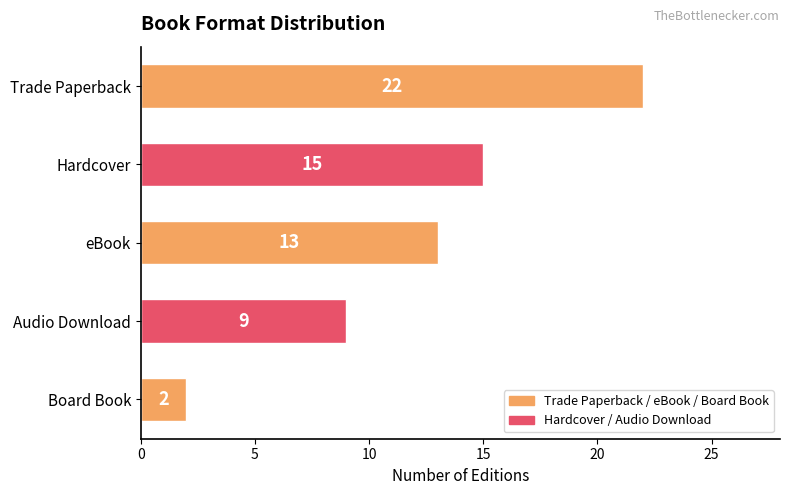

Does the chart contain any negative values?

No